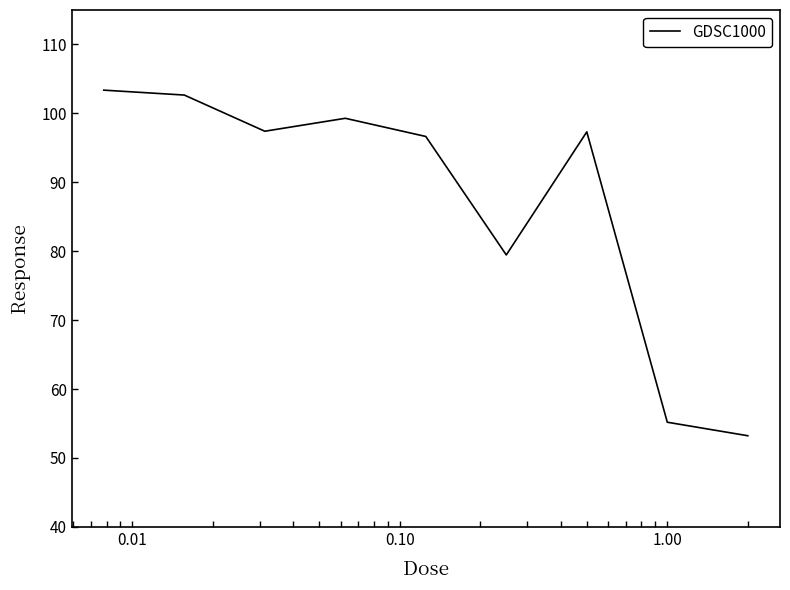

What is the difference between the maximum and minimum values?

50.1